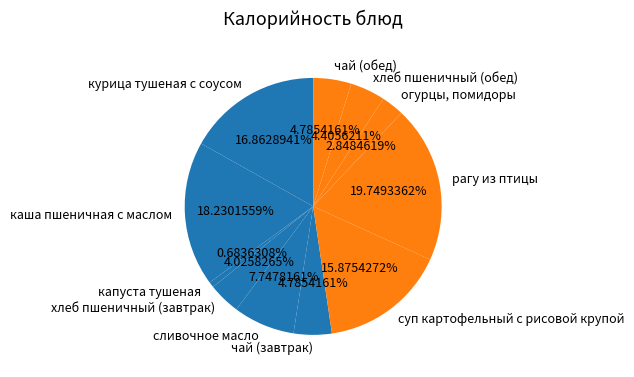

To the nearest percent, what is the difference between the largest and smallest slice percentages?

19%